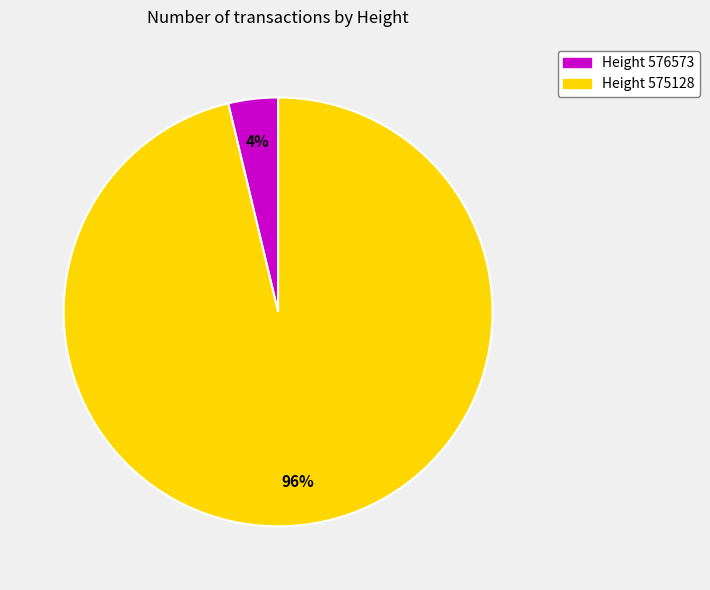

To the nearest percent, what percentage of the pie is Height 576573?

4%